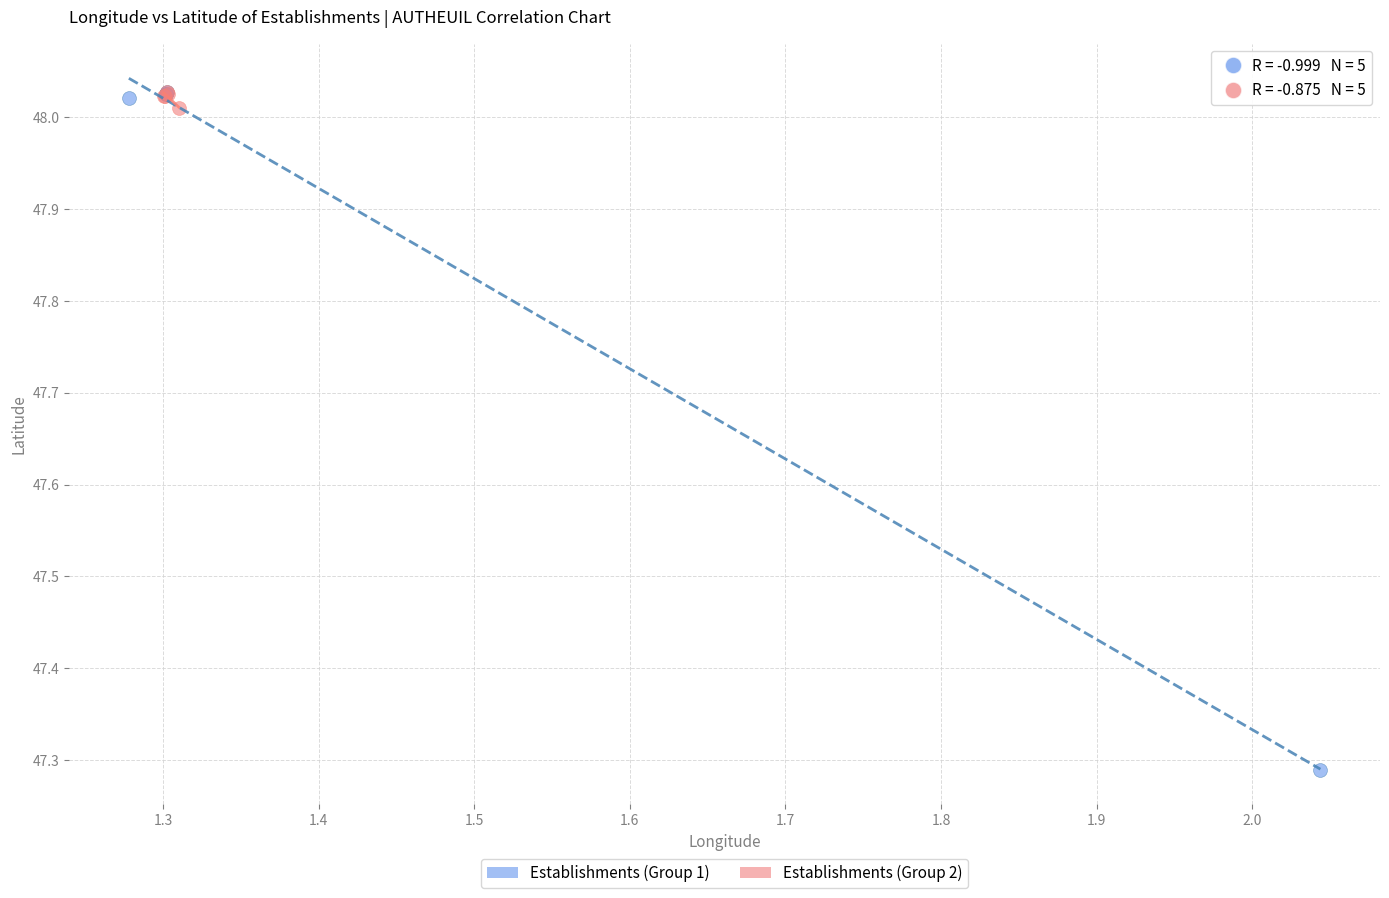

Which series contains the lowest Y value?

Establishments (Group 1)